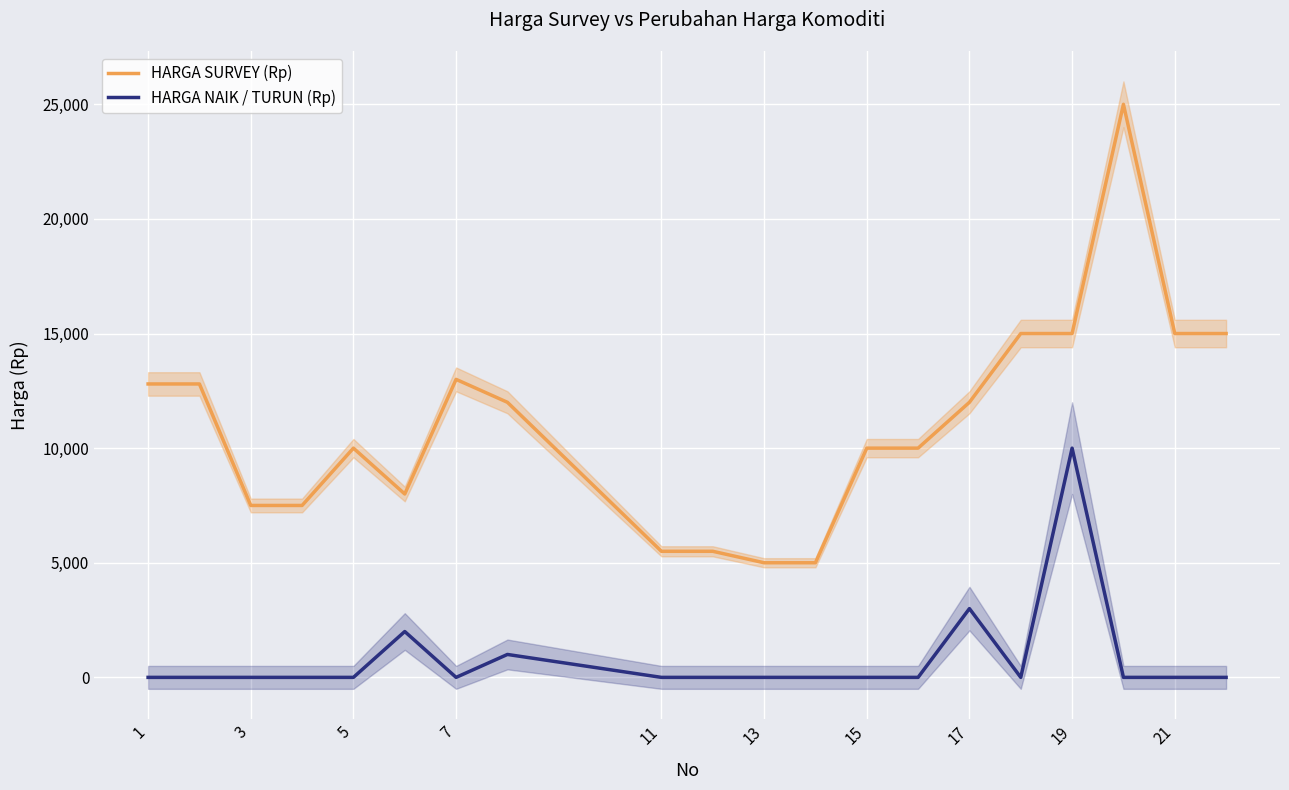

Is it true that HARGA NAIK / TURUN (Rp) equals -6266 at 15?

False